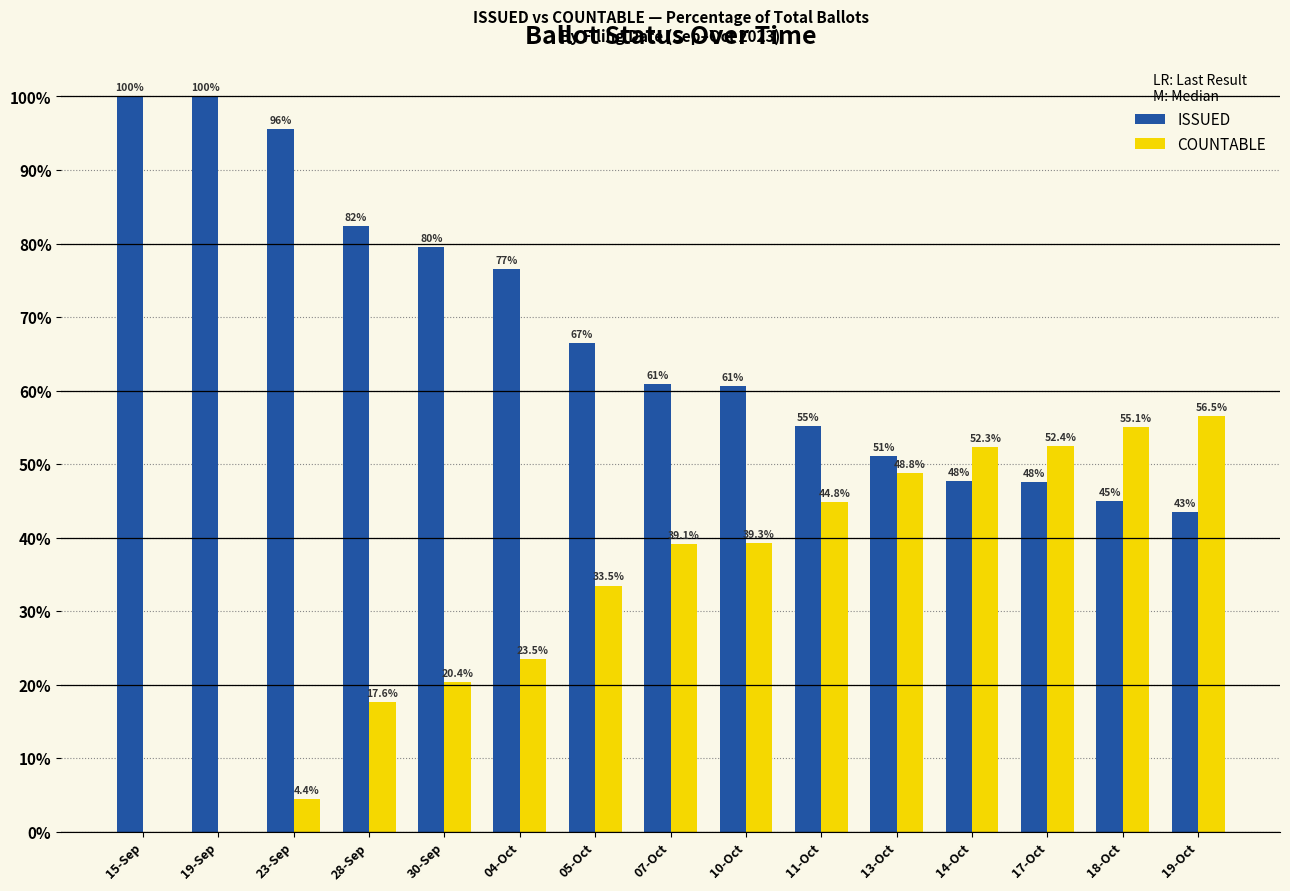

Does the chart contain stacked bars?

No